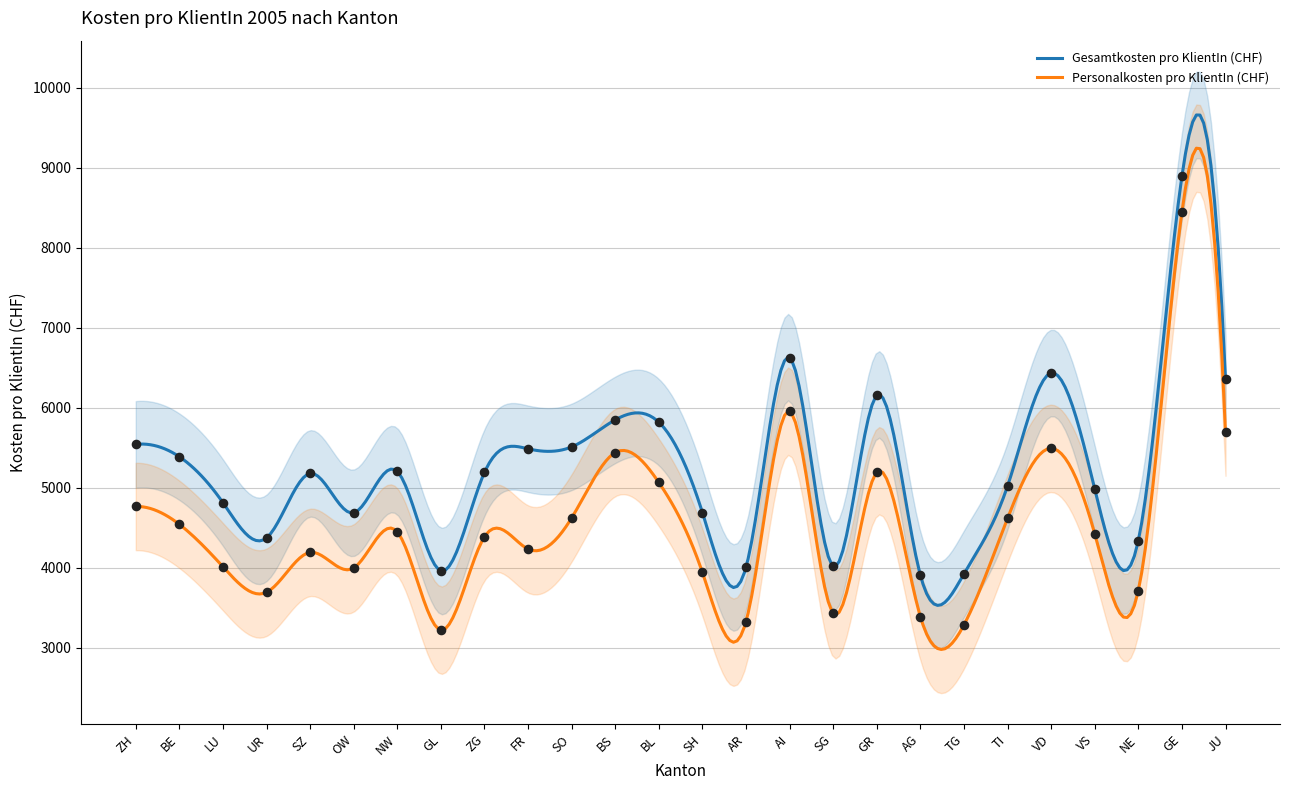

Is the value of Personalkosten pro KlientIn (CHF) at GE greater than the value of Gesamtkosten pro KlientIn (CHF) at TG?

Yes